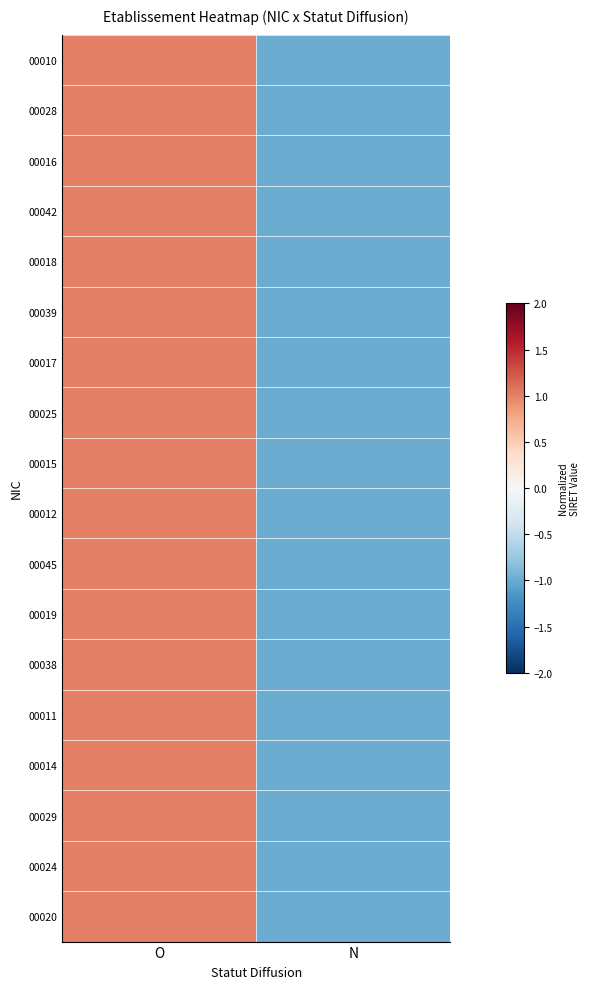

Which category has the highest value in the 00017 series?

O